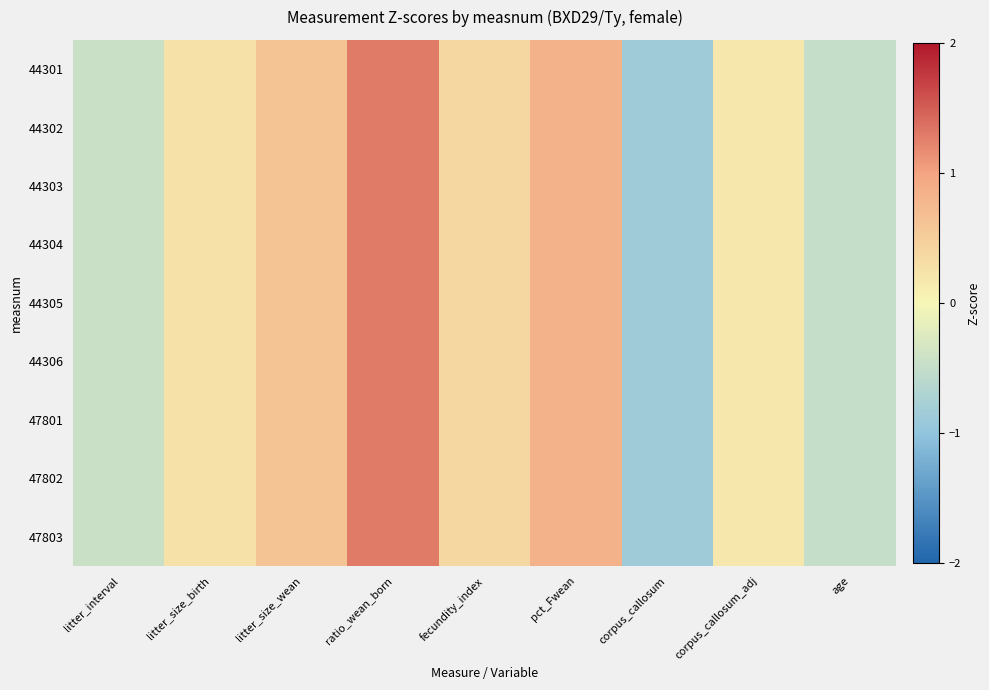

Between litter_size_birth and age, which series saw the biggest shift?

44301